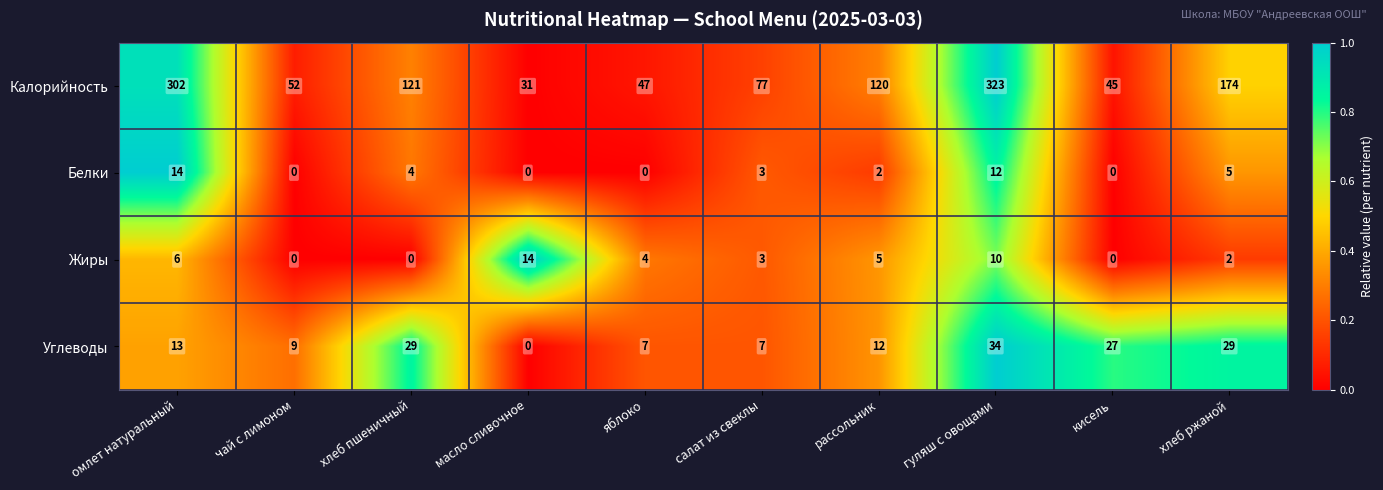

What is the difference between the maximum and second lowest values in the Белки series?

14